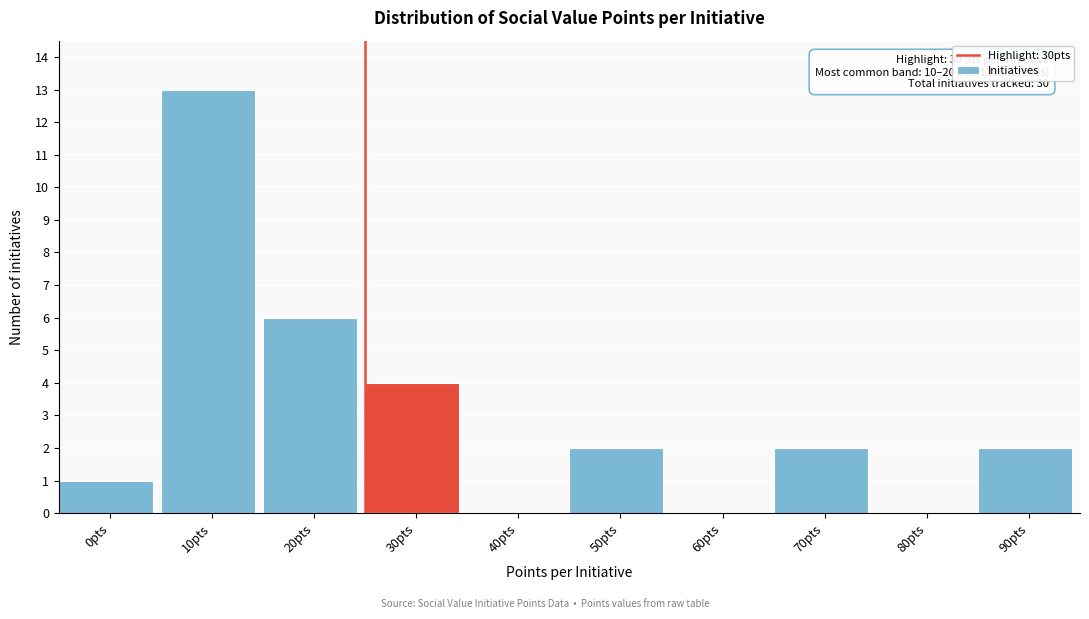

Reading left to right, what are all the values shown in this chart?

0pts=1	10pts=13	20pts=6	30pts=4	40pts=0	50pts=2	60pts=0	70pts=2	80pts=0	90pts=2